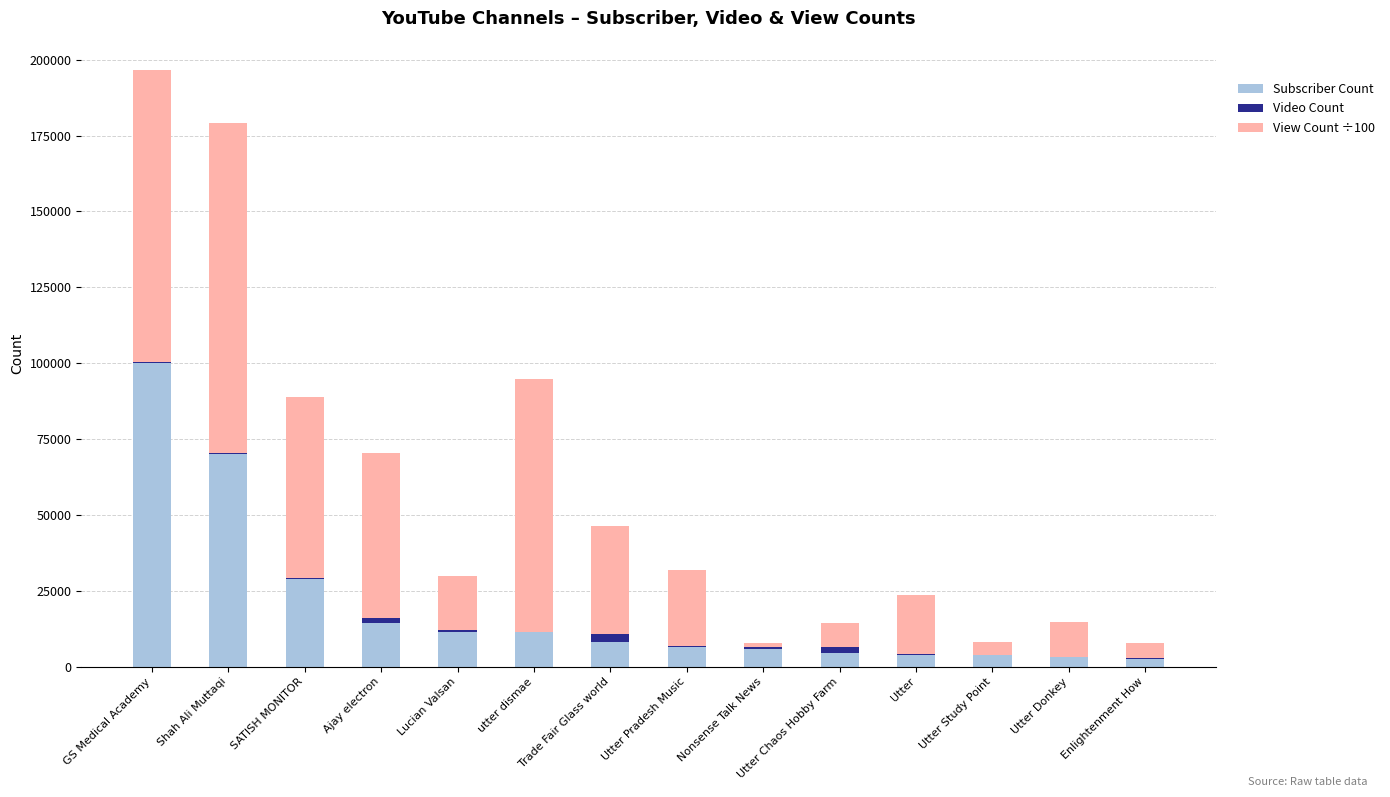

At which category is the sum across all series the highest?

GS Medical Academy